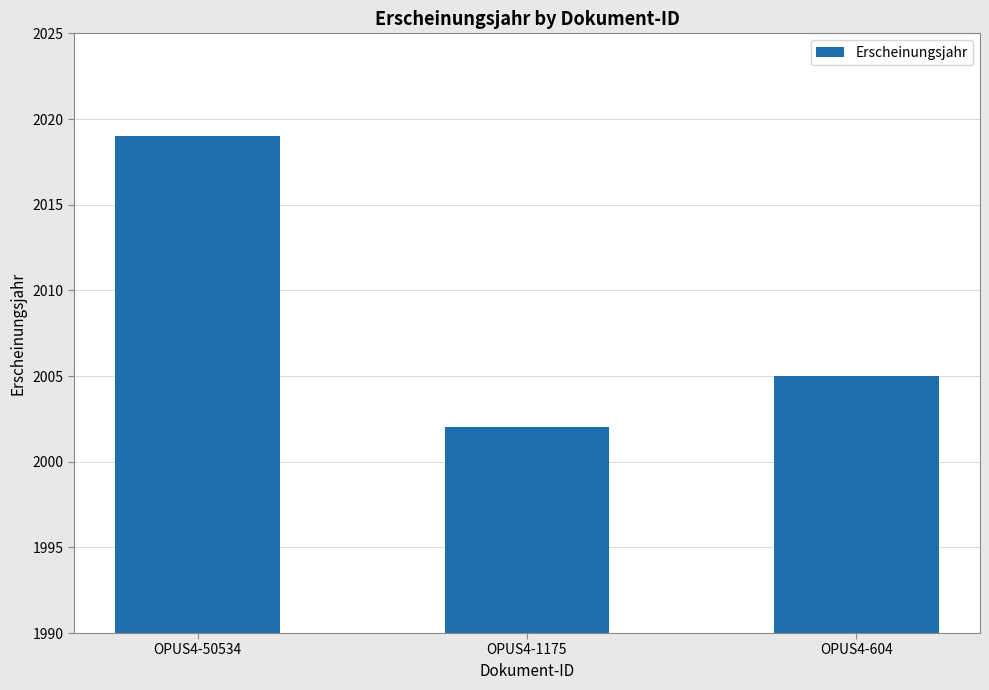

Reading left to right, transcribe all the data shown in this chart.

OPUS4-50534=2019	OPUS4-1175=2002	OPUS4-604=2005